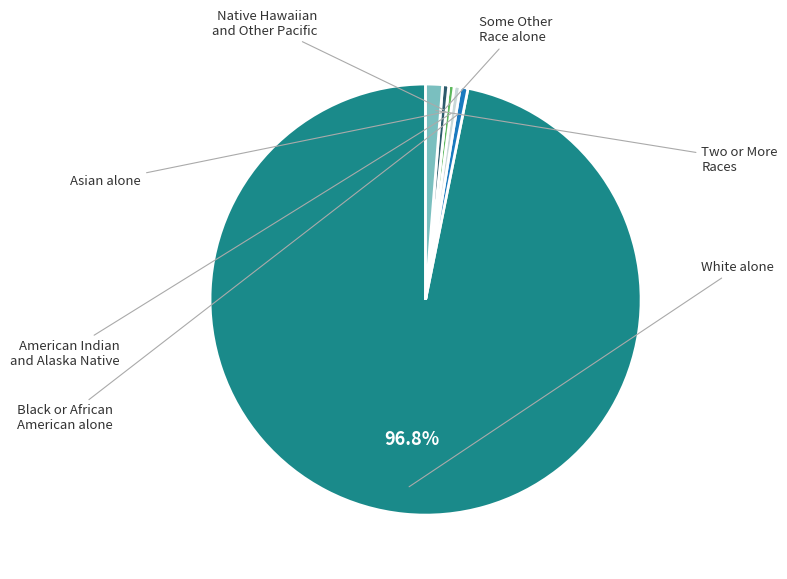

Is there a majority slice in this chart?

Yes